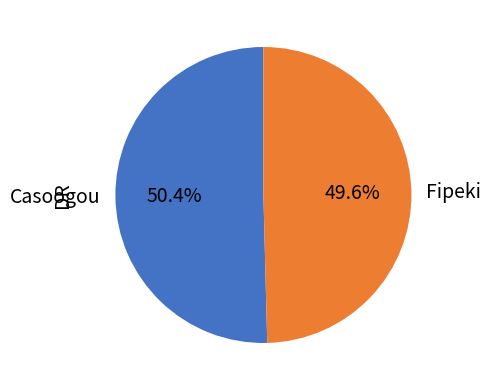

Combined, do Casoogou and Fipeki account for over 50%?

Yes